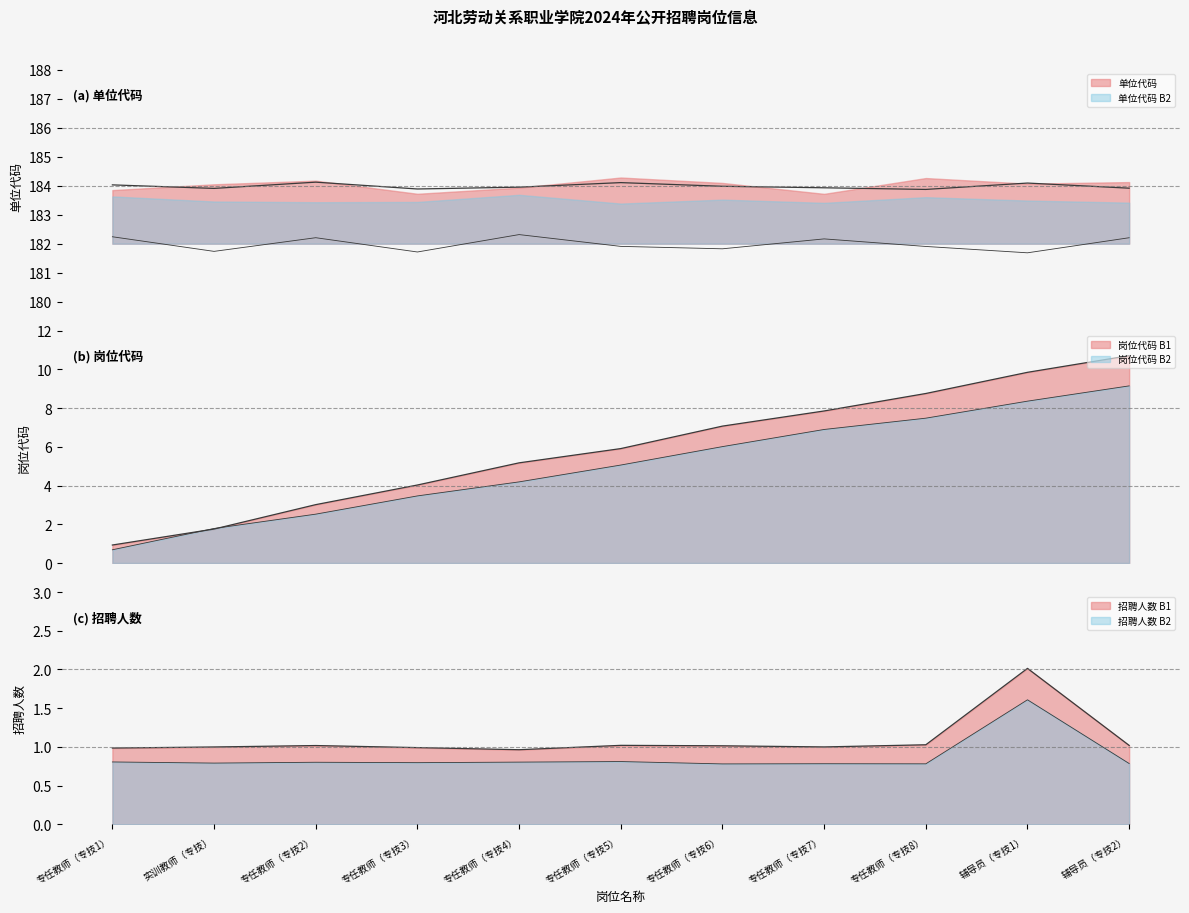

What is the average value of the 招聘人数 series?

0.9